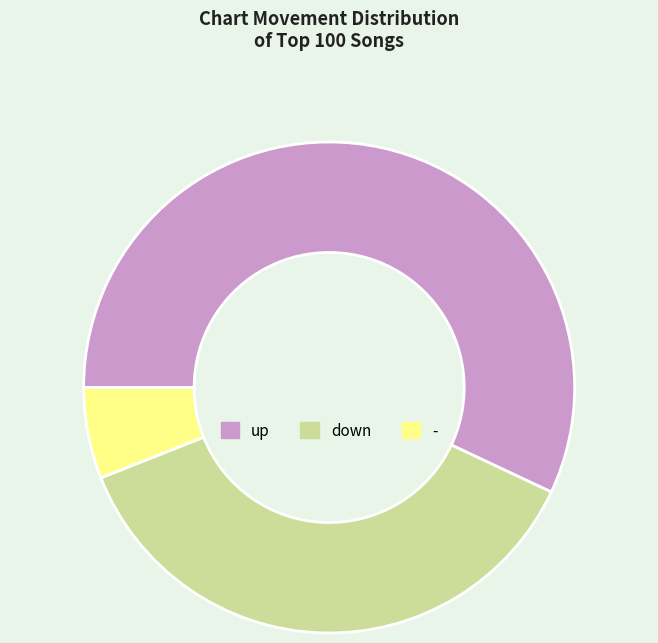

Is up the majority of the pie?

Yes